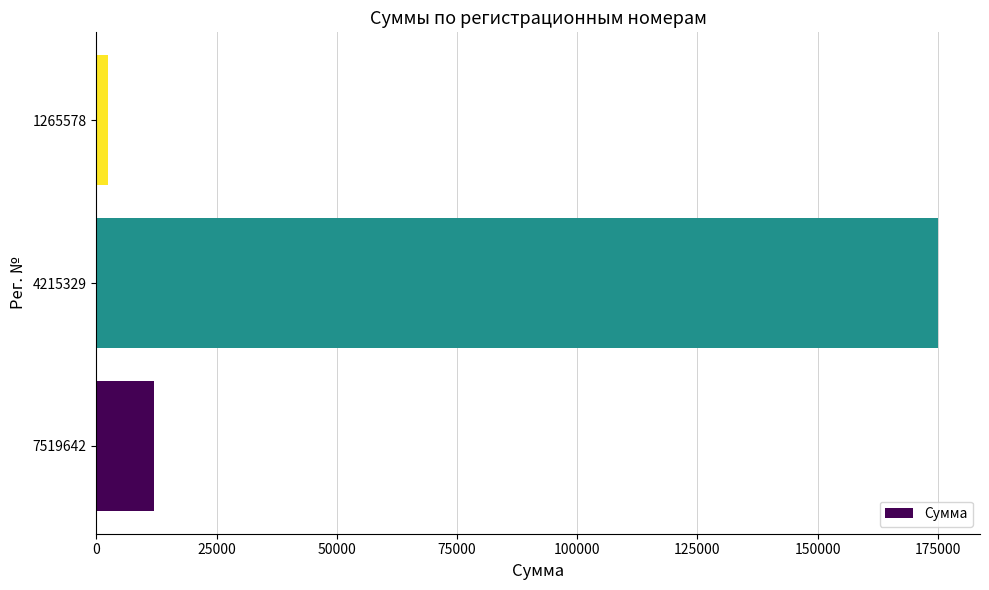

Rank the categories by value from highest to lowest.

4215329, 7519642, 1265578